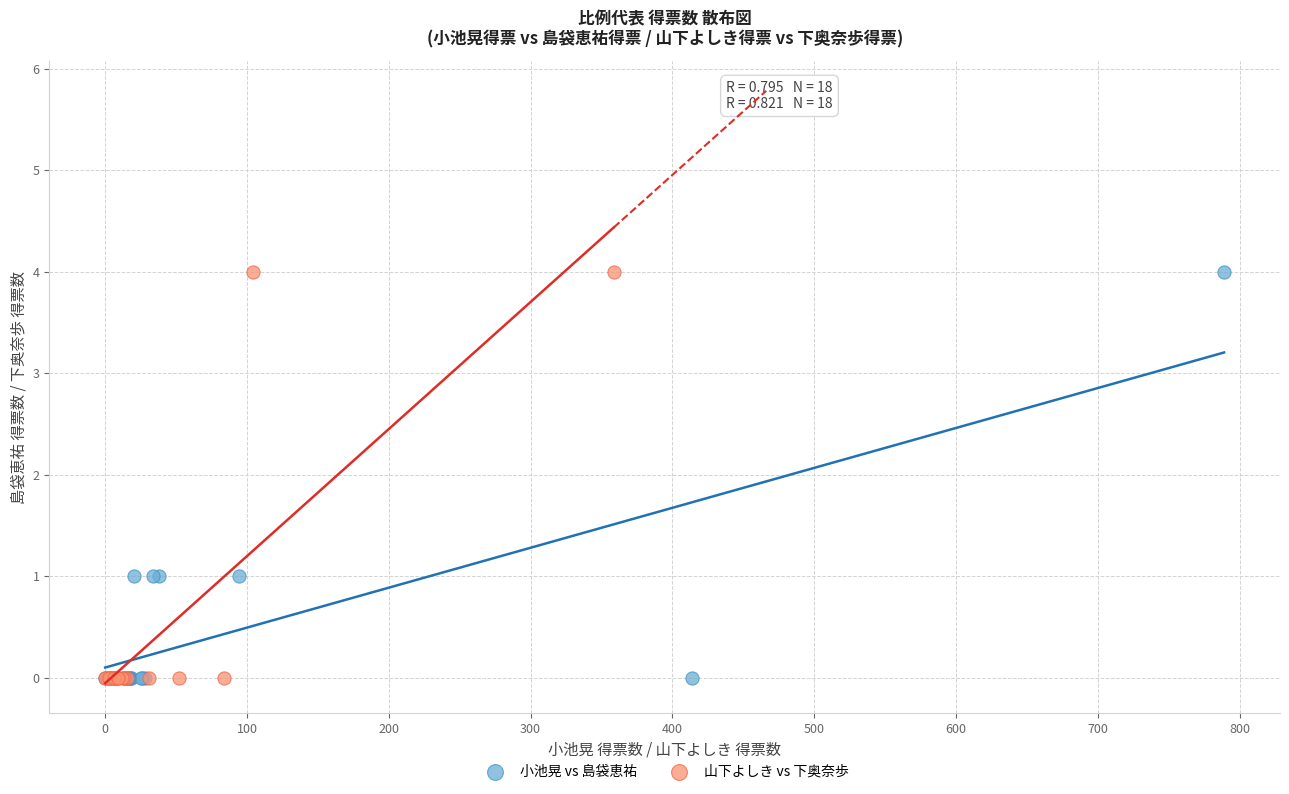

What are all the series names shown in the legend?

小池晃 vs 島袋恵祐, 山下よしき vs 下奥奈歩